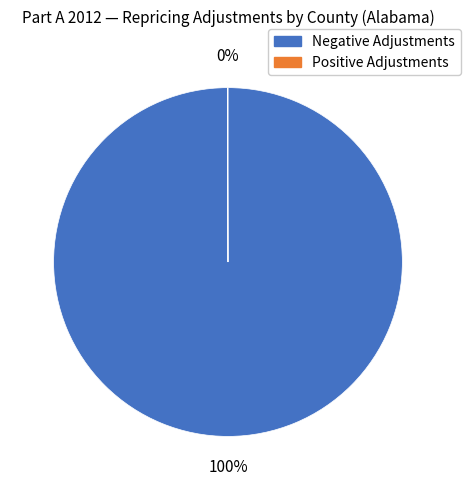

Is there any slice that represents more than half of the pie?

Yes